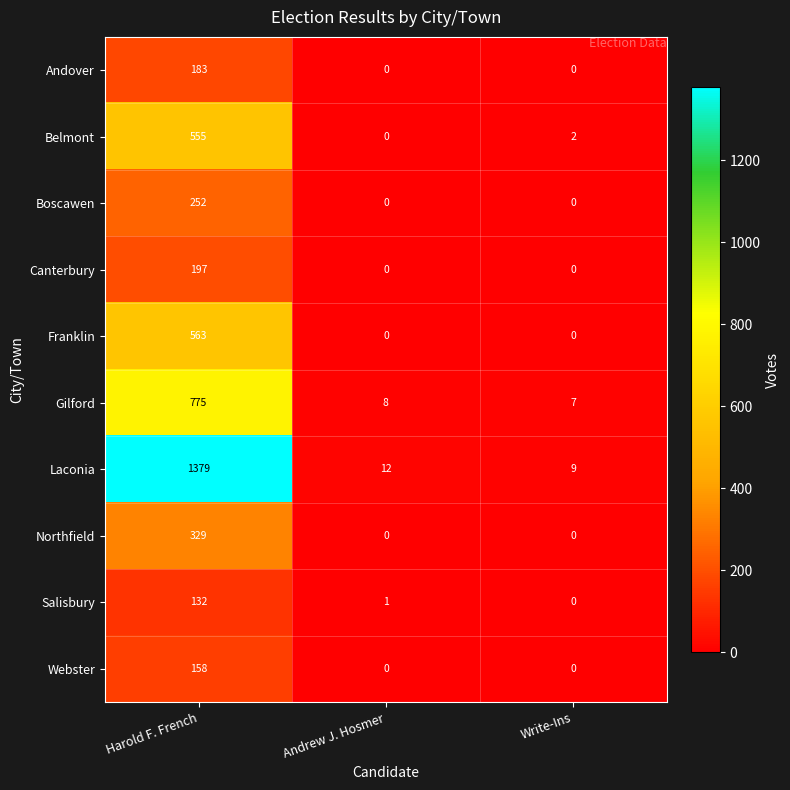

Reading right to left, extract all data points from this chart.

Andover: 0	0	183
Belmont: 2	0	555
Boscawen: 0	0	252
Canterbury: 0	0	197
Franklin: 0	0	563
Gilford: 7	8	775
Laconia: 9	12	1379
Northfield: 0	0	329
Salisbury: 0	1	132
Webster: 0	0	158